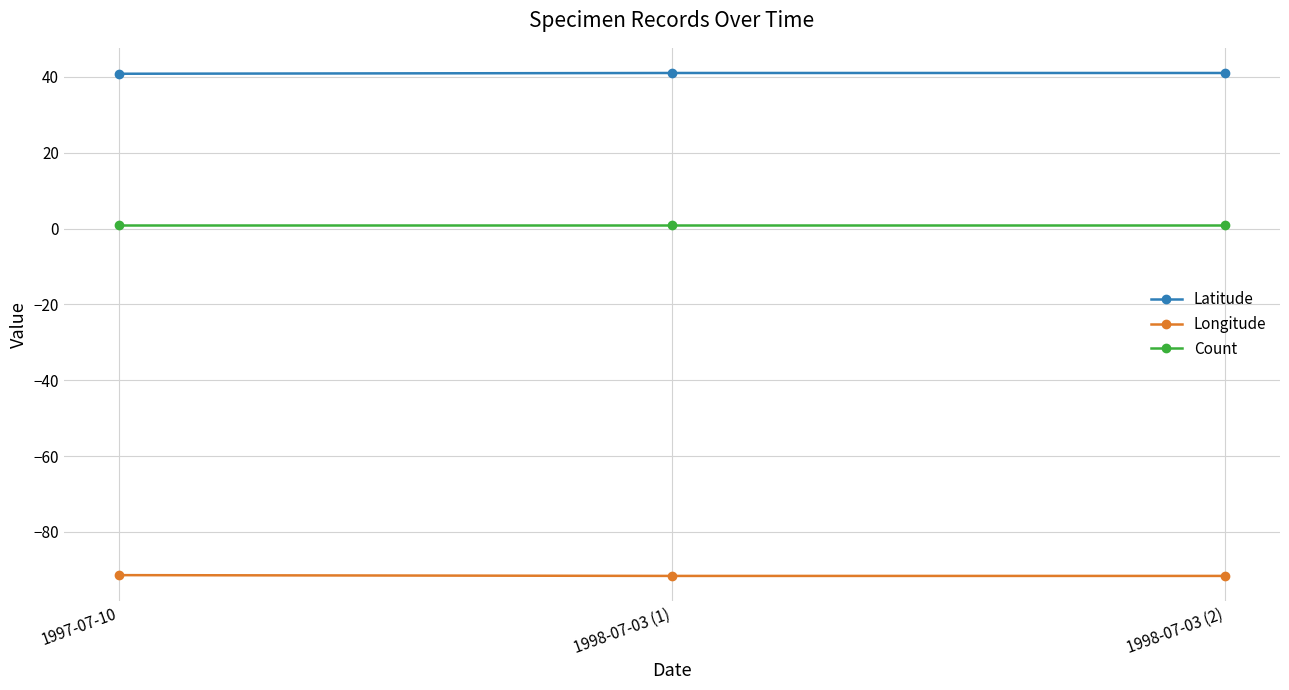

What is the lowest value of the Latitude series?

40.8